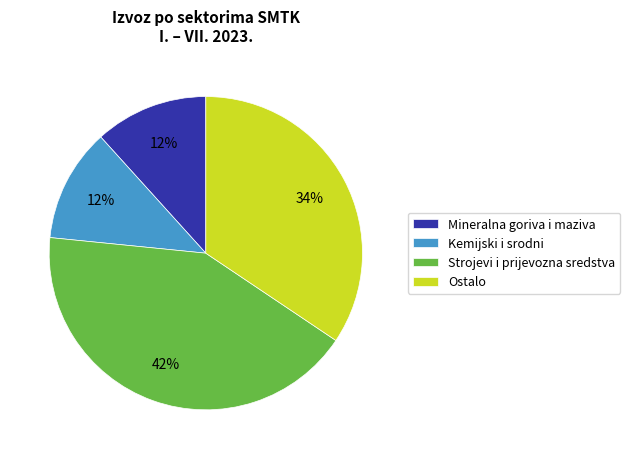

Do Mineralna goriva i maziva and Strojevi i prijevozna sredstva together represent more than half of the pie?

Yes